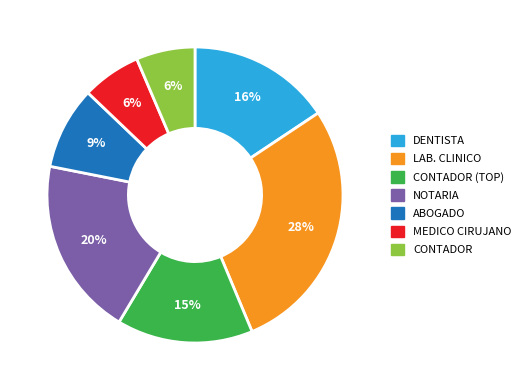

To the nearest percent, what is the difference between the largest and smallest slice percentages?

22%